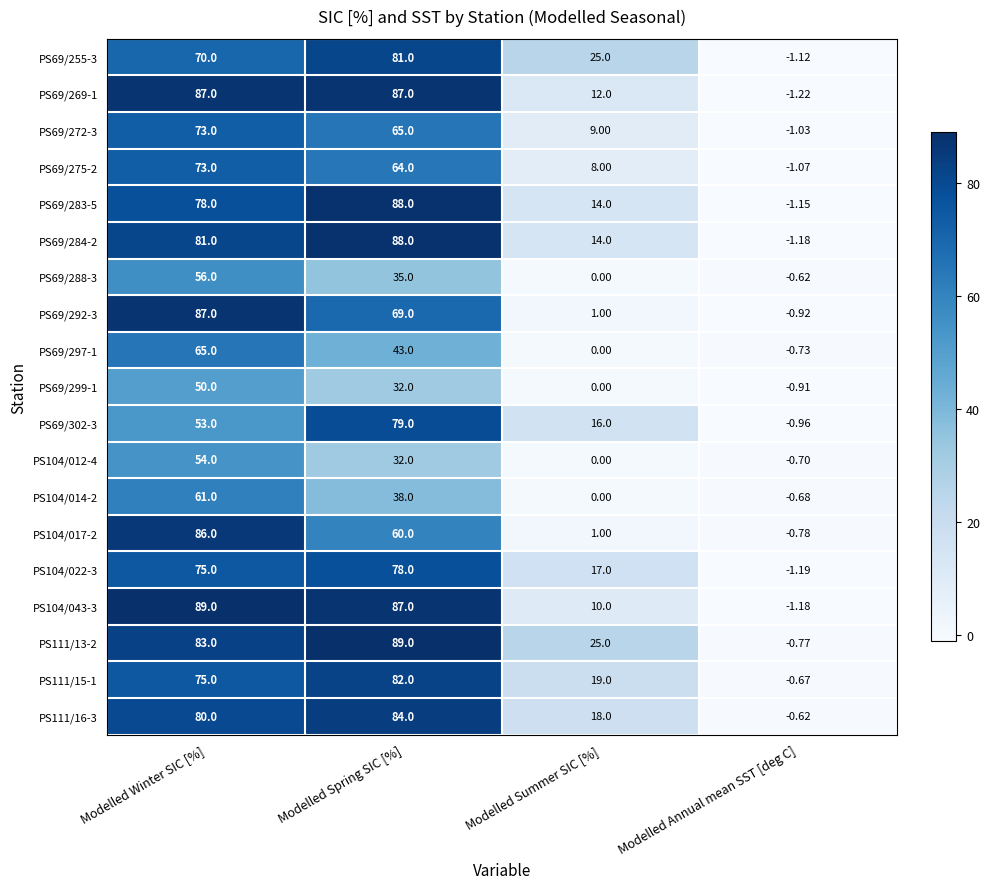

At which category is the sum across all series the highest?

Modelled Winter SIC [%]